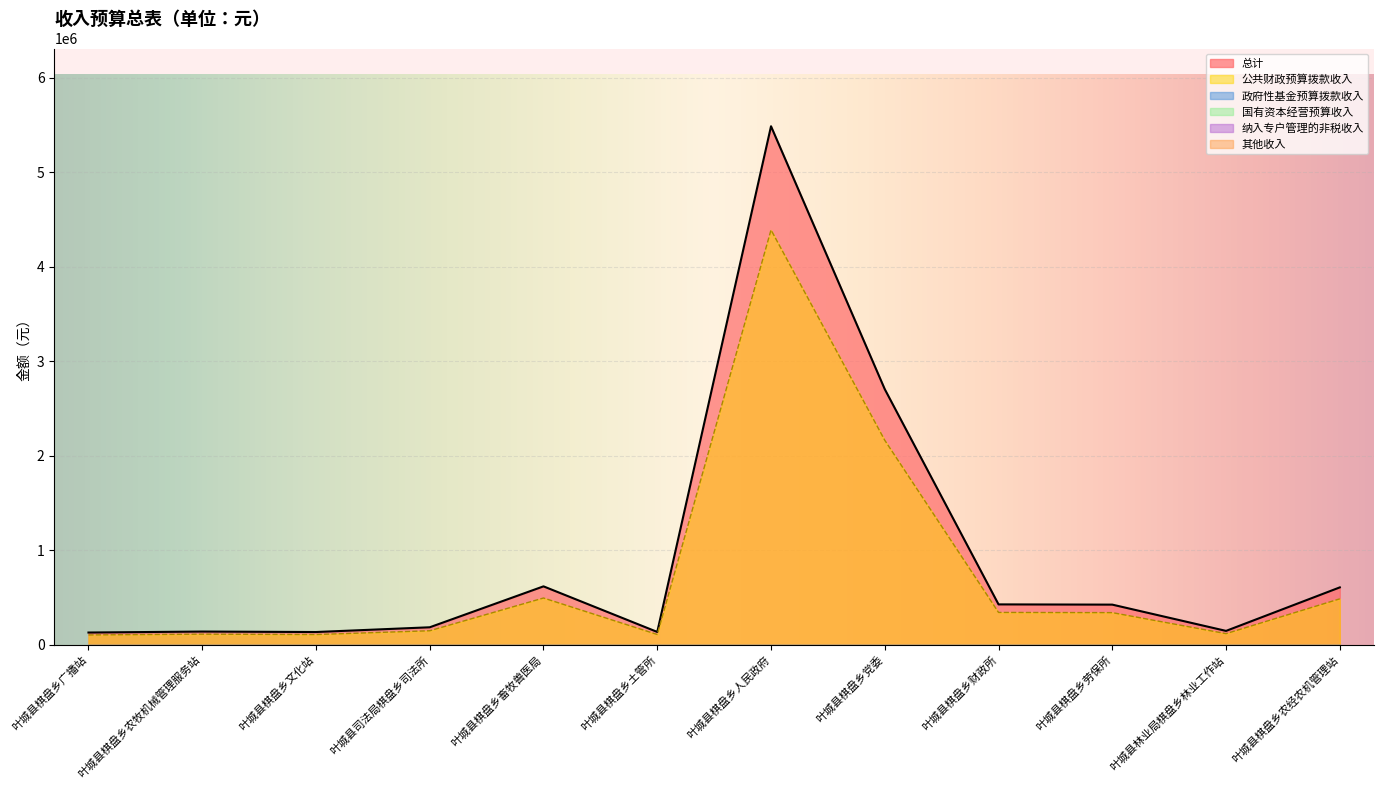

Which series has the largest total across all categories?

总计